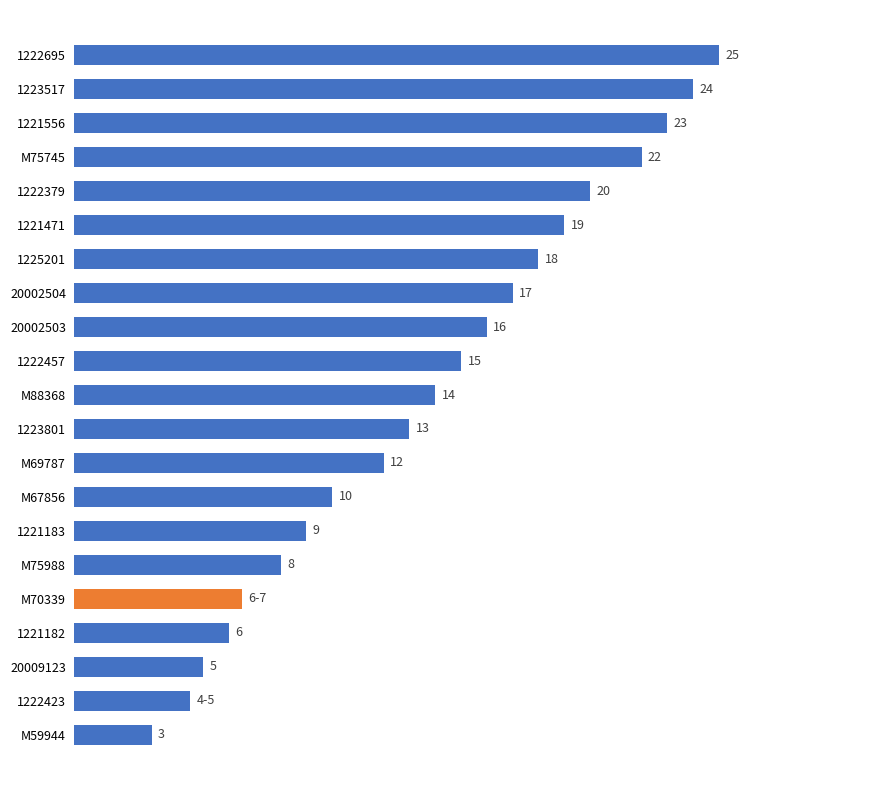

Which has a higher value, M75988 or 20009123?

M75988